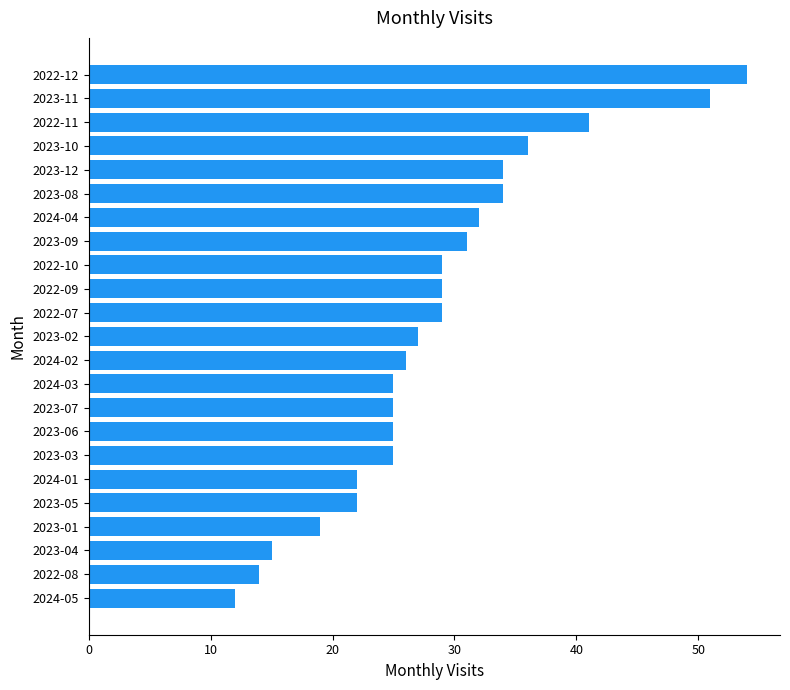

Reading bottom to top, list all the values displayed in this chart.

12	14	15	19	22	22	25	25	25	25	26	27	29	29	29	31	32	34	34	36	41	51	54